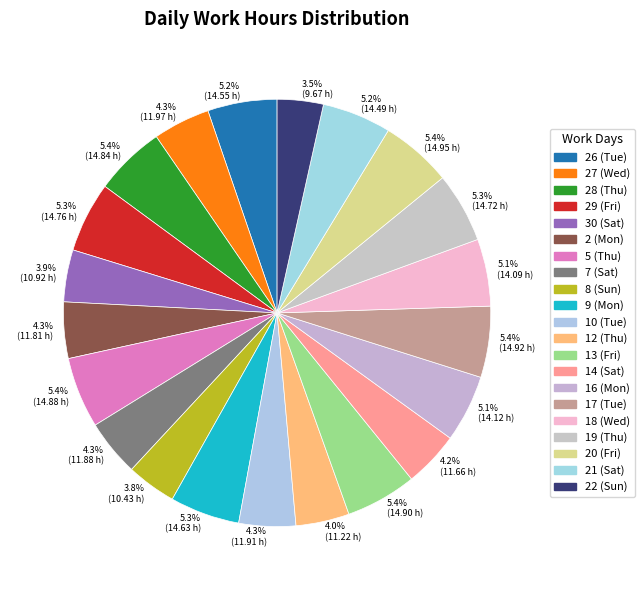

Count the number of slices in the pie.

21